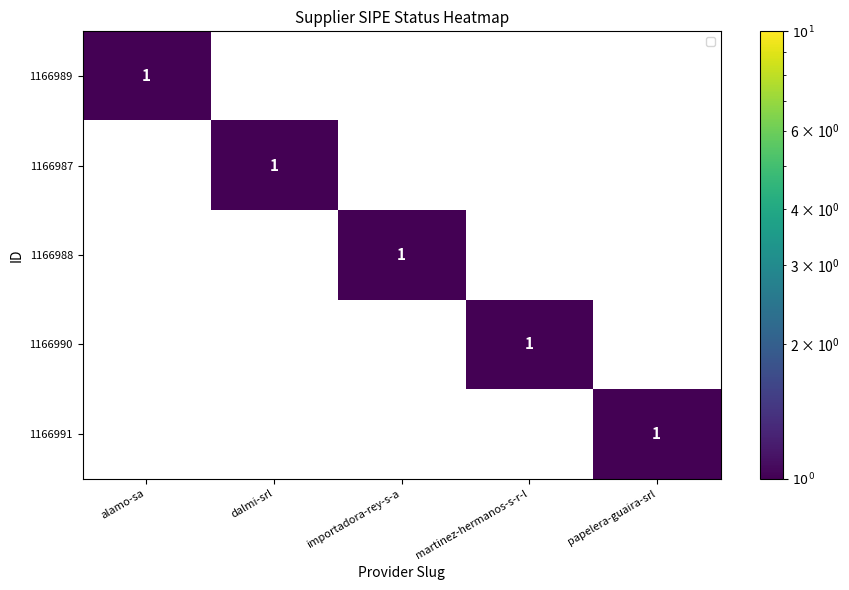

Count the 1166987 values in the range 0 to 1.

5